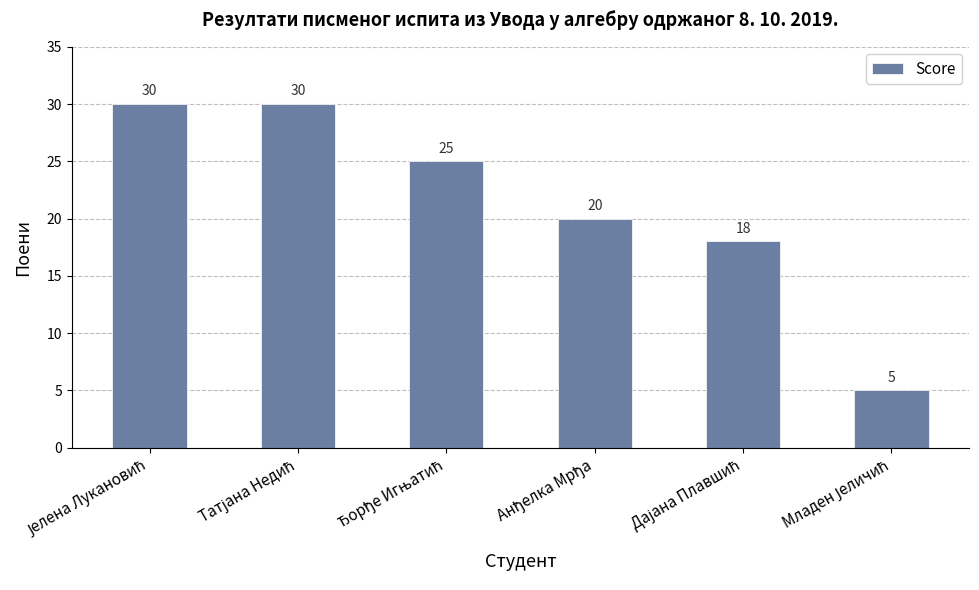

What is the average value?

21